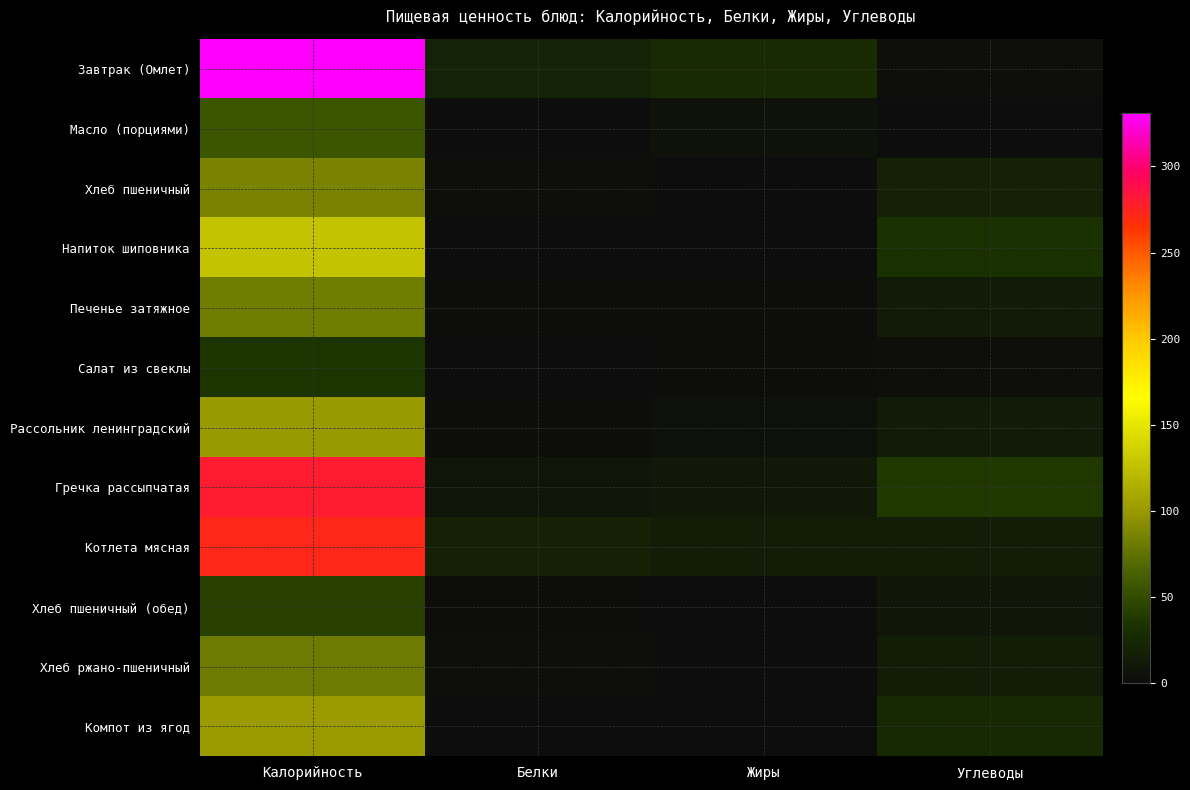

List the series in order of their peak value, highest first.

Завтрак (Омлет), Гречка рассыпчатая, Котлета мясная, Напиток шиповника, Компот из ягод, Рассольник ленинградский, Хлеб пшеничный, Печенье затяжное, Хлеб ржано-пшеничный, Масло (порциями), Хлеб пшеничный (обед), Салат из свеклы